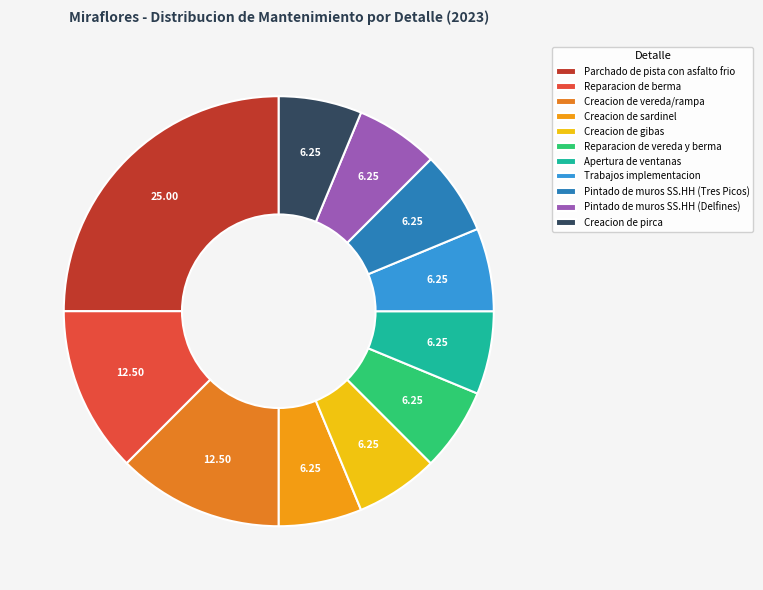

How many segments does this pie chart have?

11